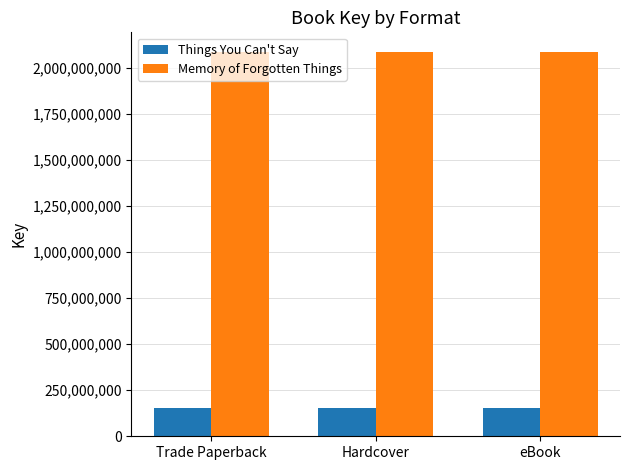

How many series are shown in this chart?

2